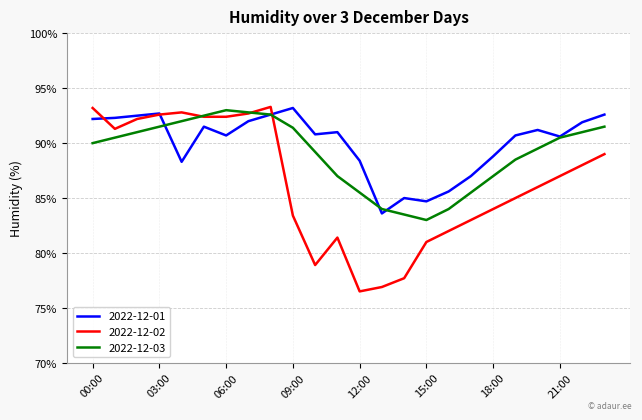

Which series has the widest spread of values?

2022-12-02